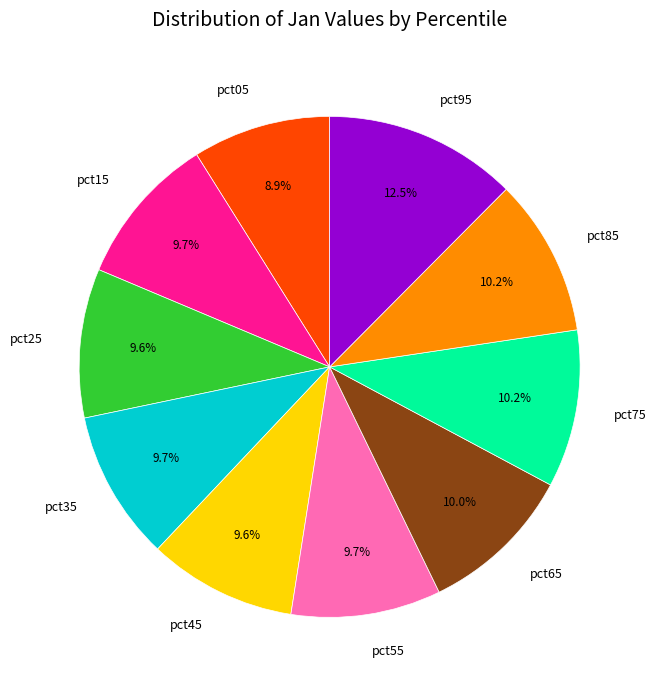

True or false: pct05 accounts for 9% of the total.

True